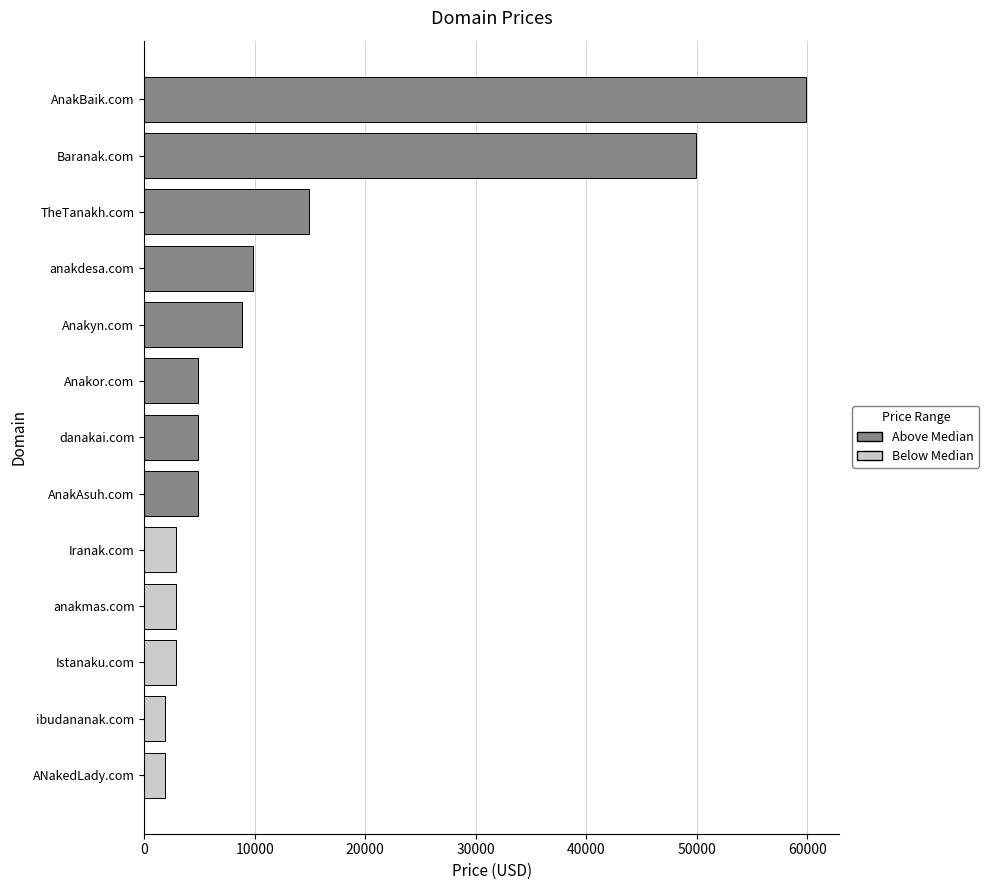

At which label is the value closest to 30888?

TheTanakh.com